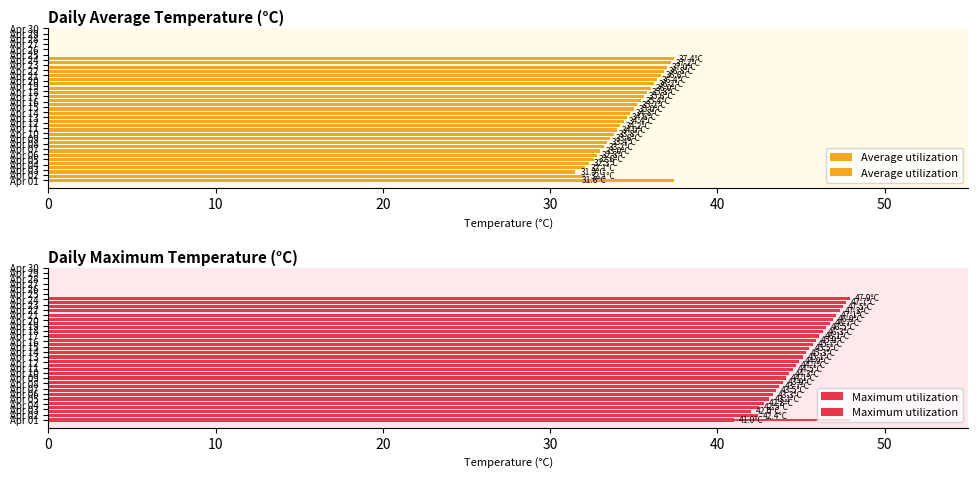

Rank the series by their maximum value, from lowest to highest.

Average utilization, Maximum utilization